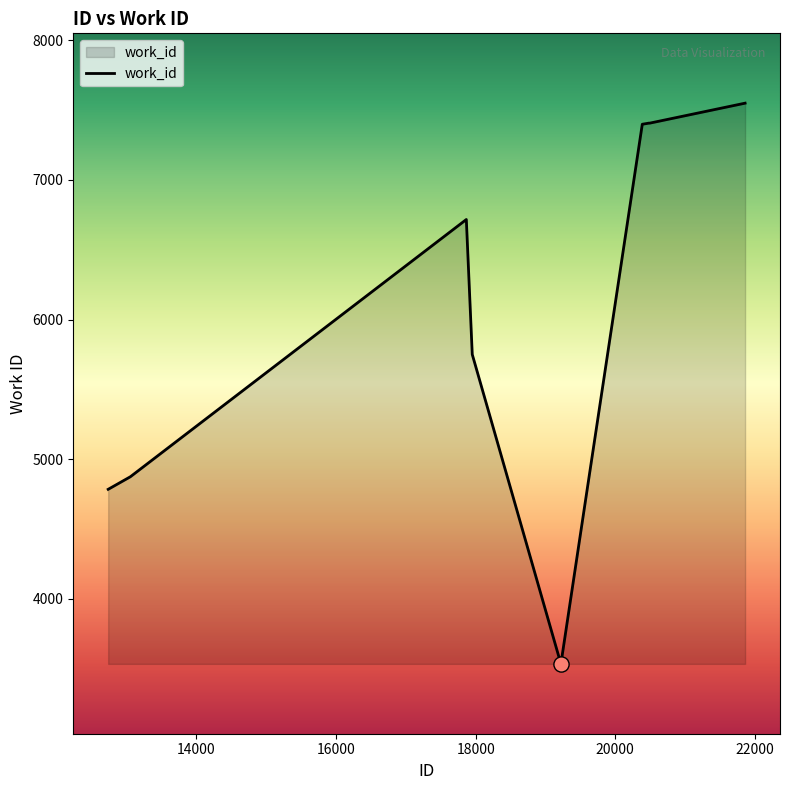

What is the maximum value shown in the chart?

7550